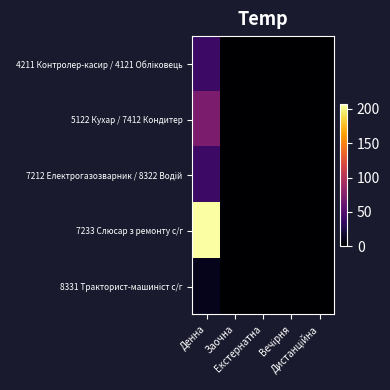

Which has a higher value, Заочна or Денна?

Денна